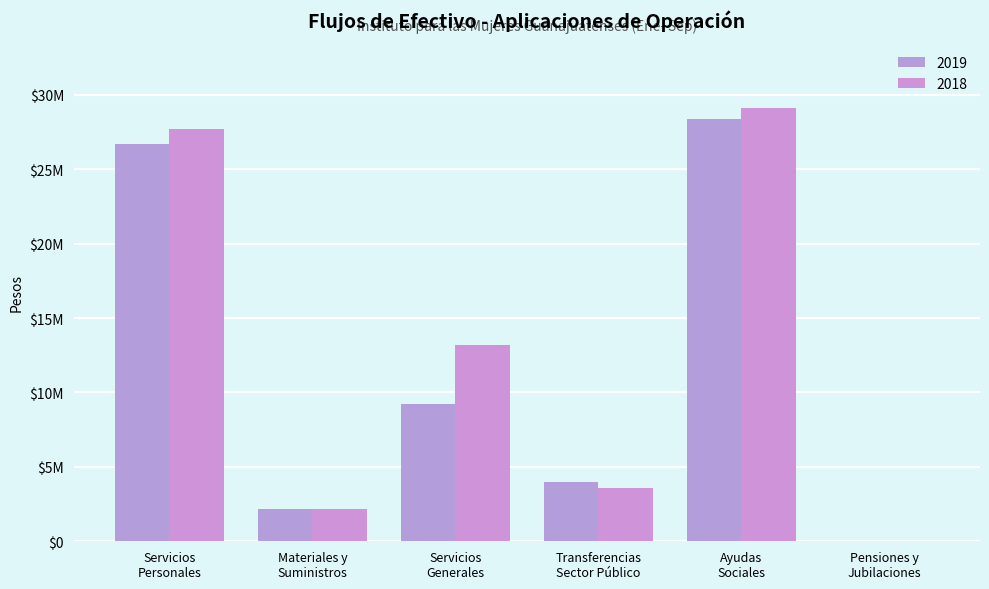

The 2018 series shows 1028824.4 at Transferencias
Sector Público. True or false?

False